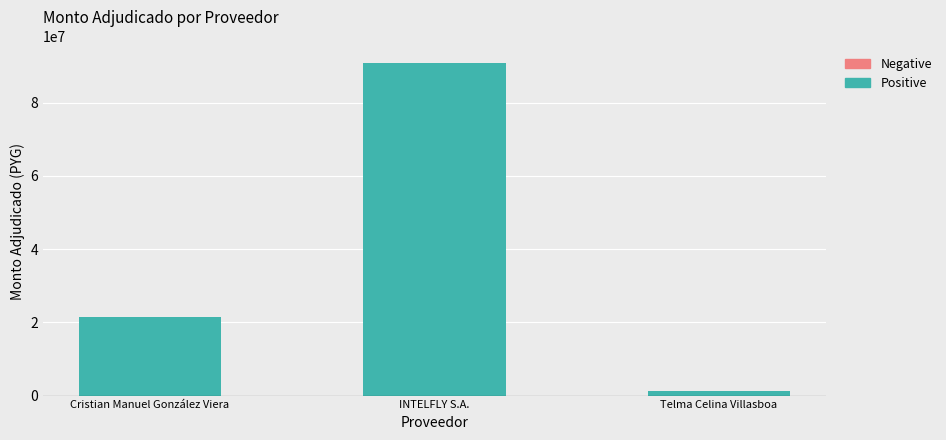

Which label corresponds to the largest value in the chart?

INTELFLY S.A.